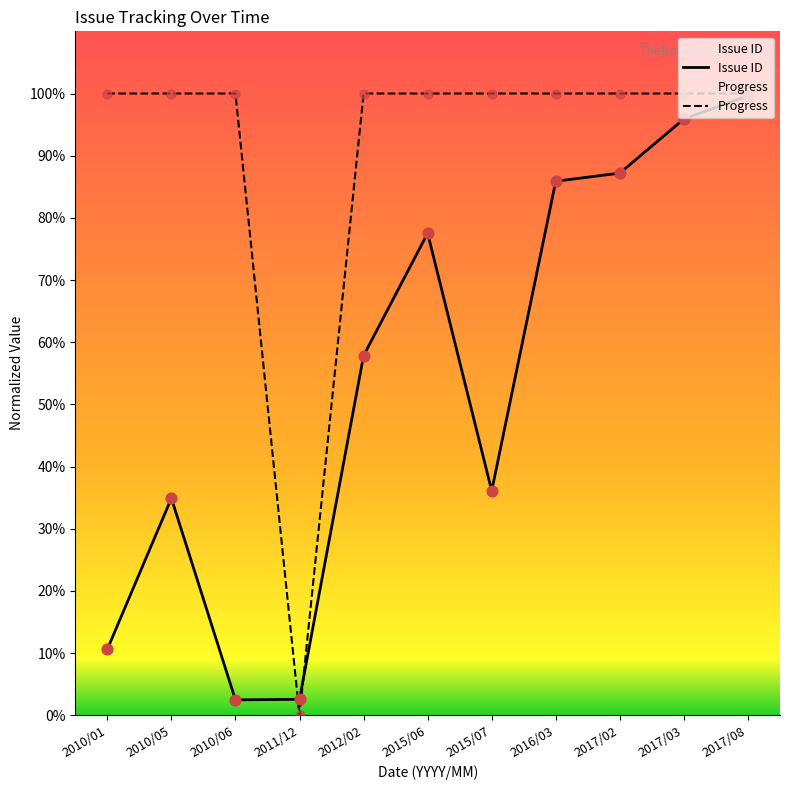

Which series has the largest Y range (max minus min)?

Progress